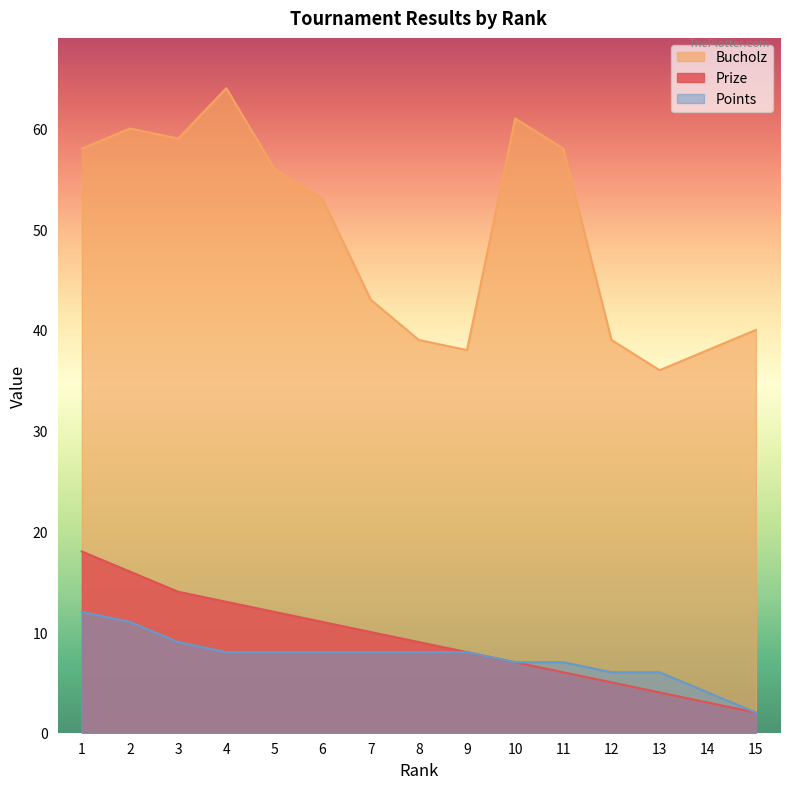

What is the spread (max minus min) of values at 11?

52